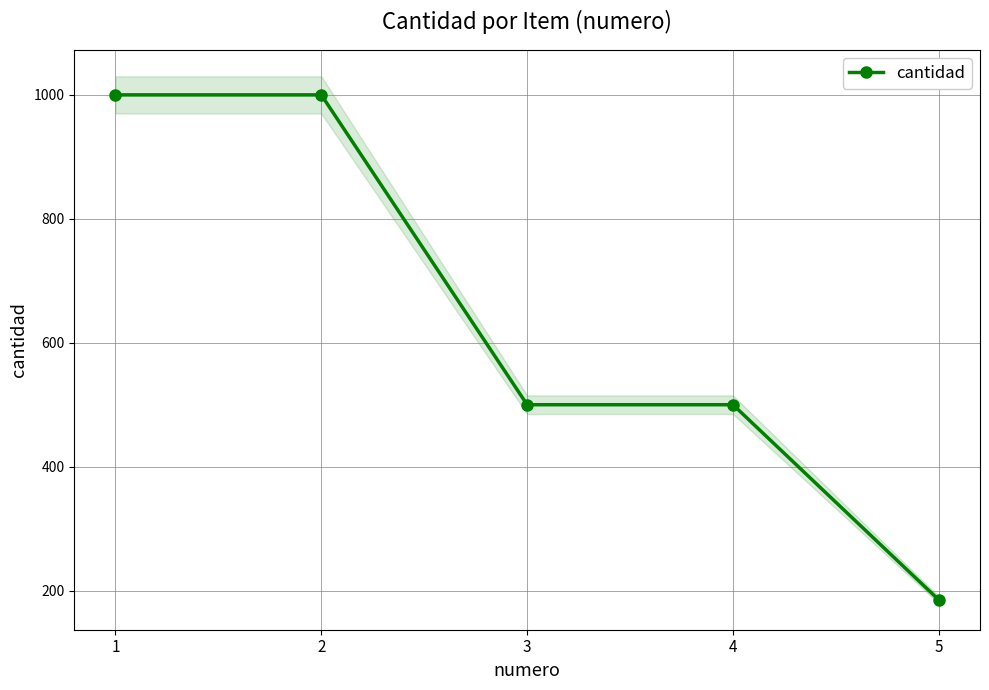

What is the value of the 1st point from the left?

1000